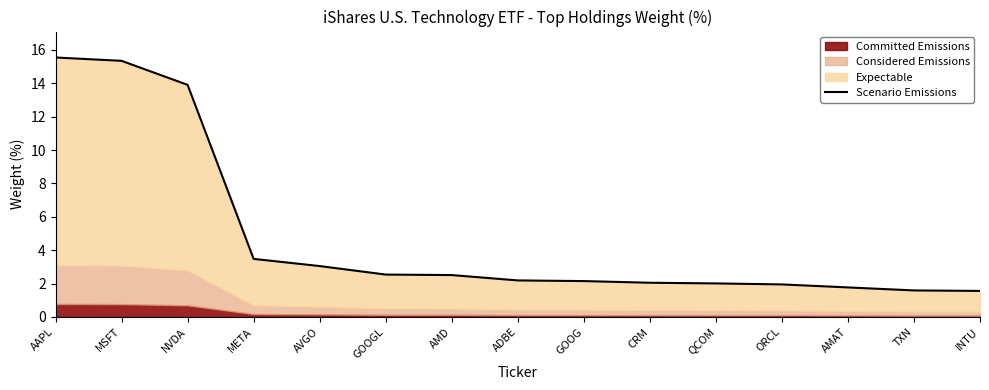

Between ADBE and AVGO, which is larger?

AVGO